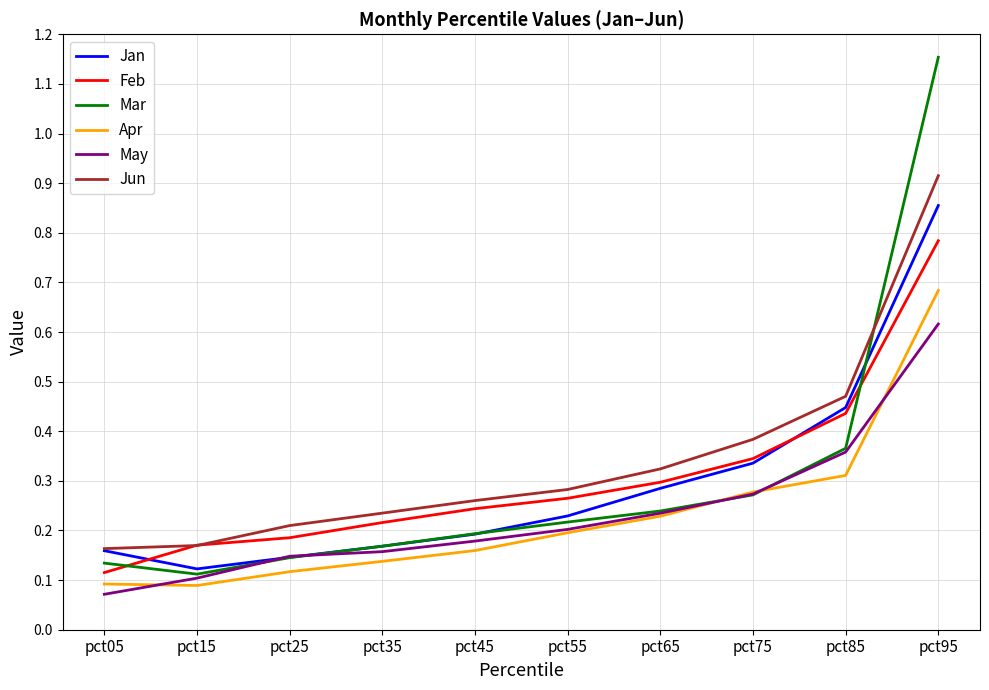

Which series has the largest total across all categories?

Jun